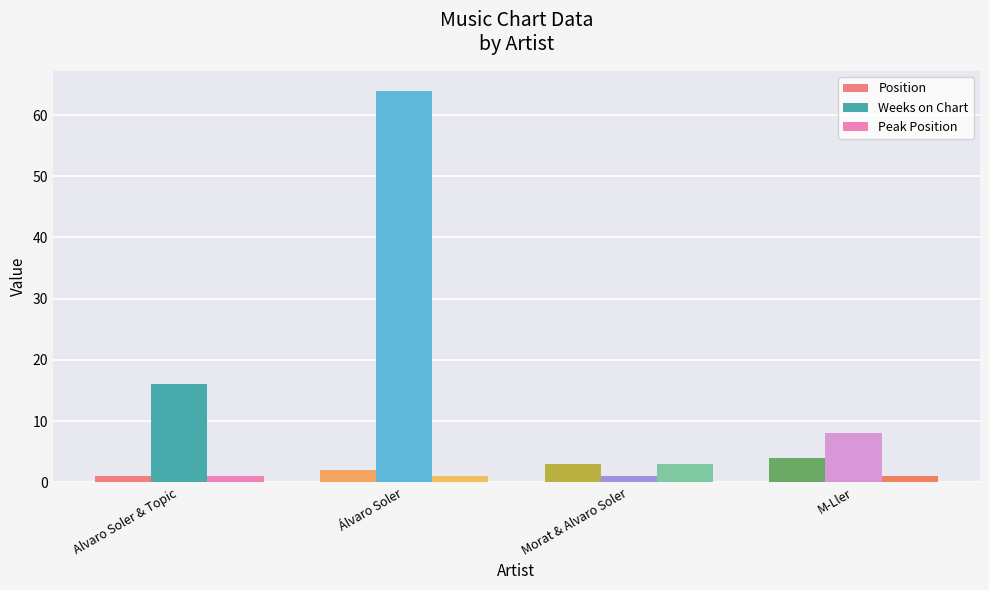

What is the maximum value for Weeks on Chart?

64